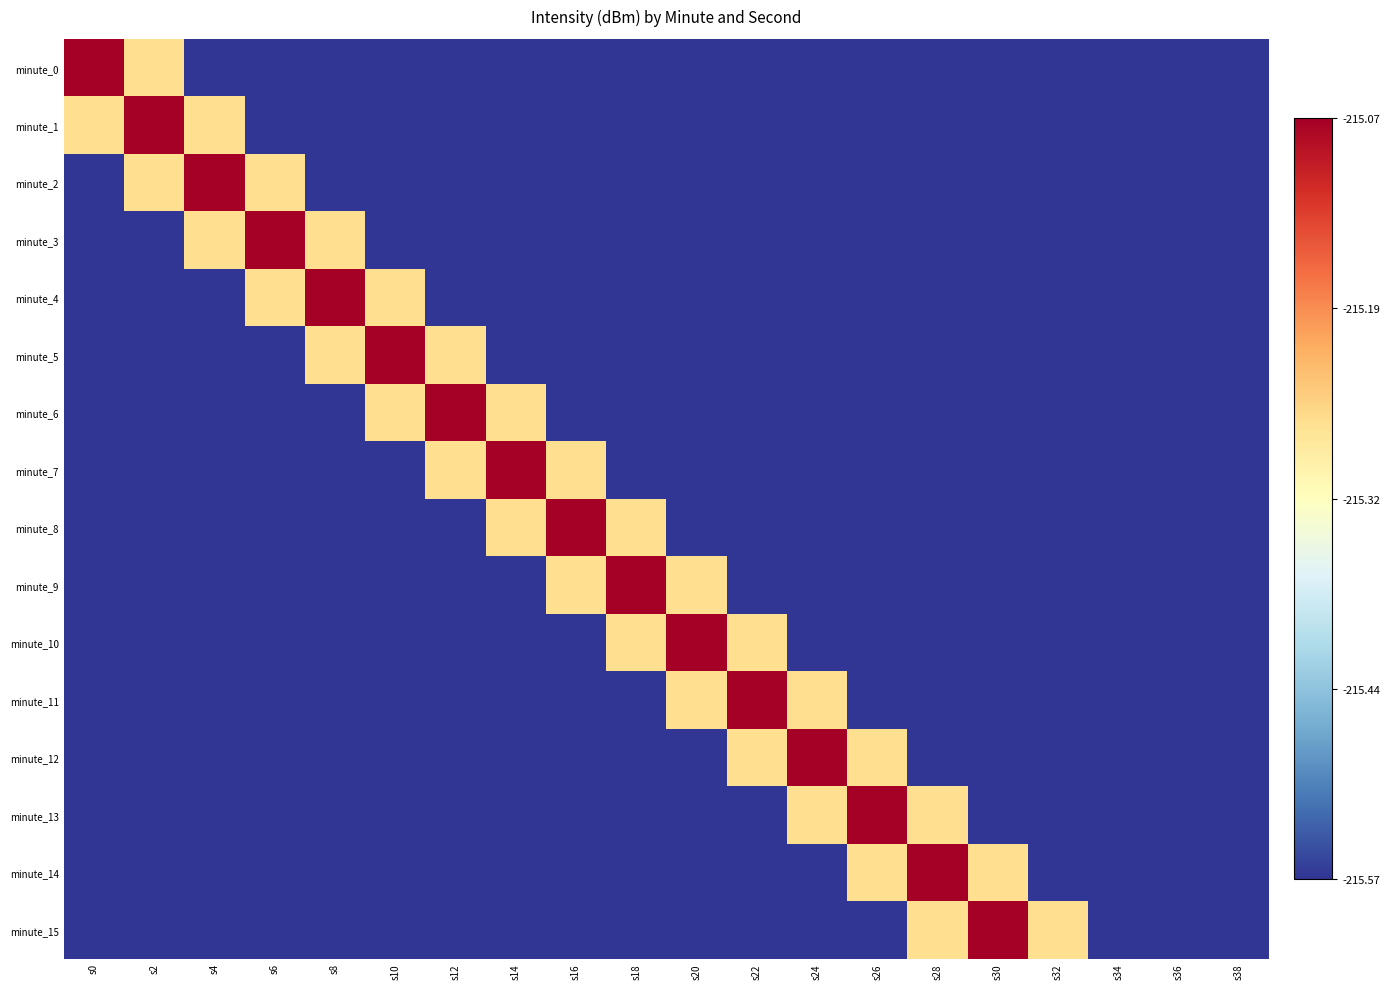

Which series changed the most between s10 and s28?

minute_5